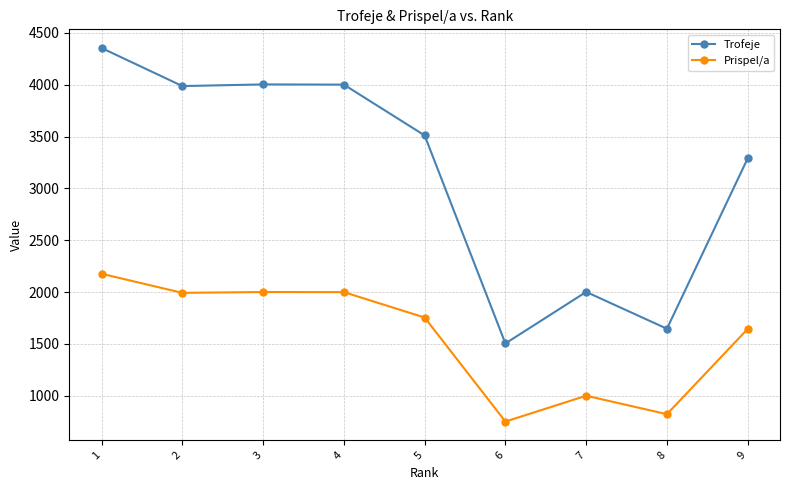

Between 5 and 9, which series saw the biggest shift?

Trofeje